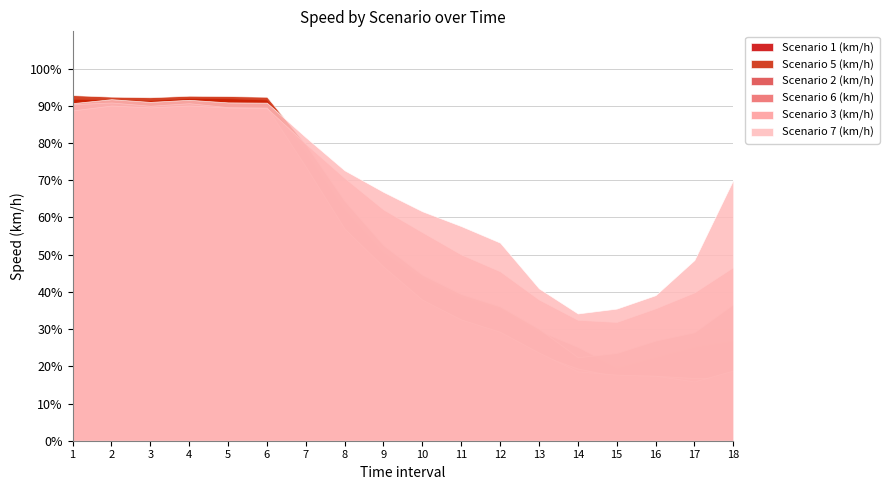

What is the approximate value of Scenario 2 (km/h) at 3?

88.4